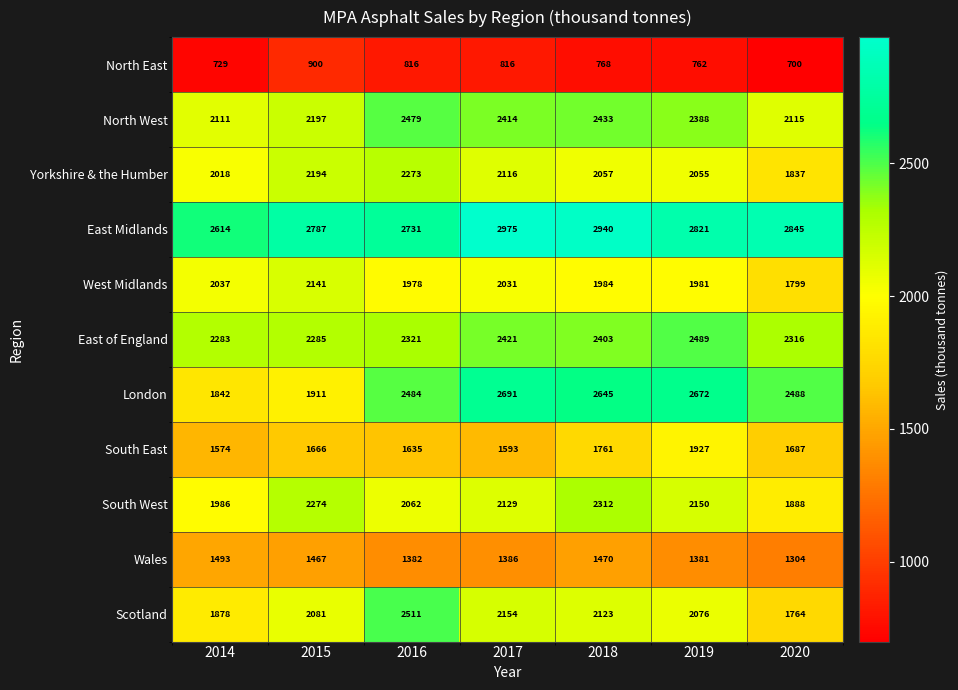

The value of East Midlands at 2016 is 3703. True or false?

False